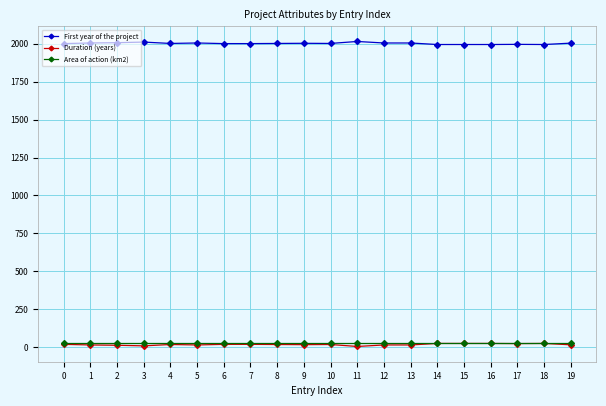

What is the minimum value for First year of the project?

1995.0